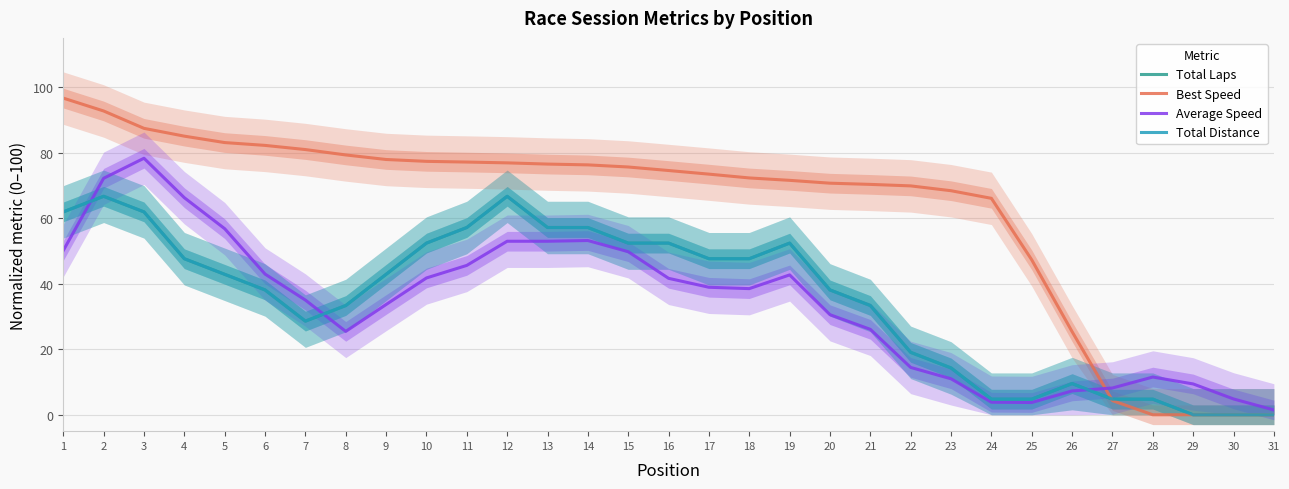

What is the difference between the highest and lowest values at 17?

34.5